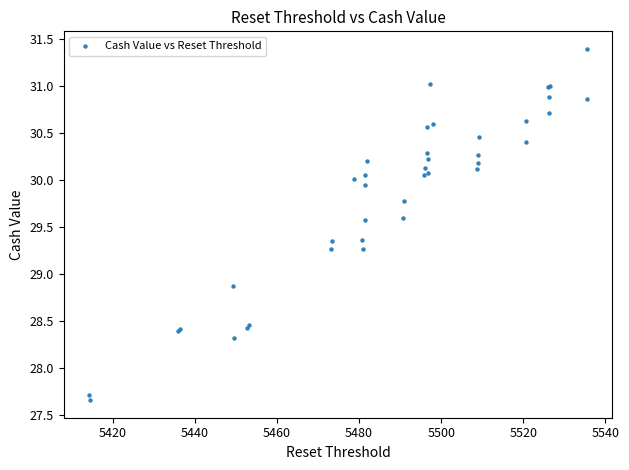

What Y value in the scatter plot is closest to 29?

28.9